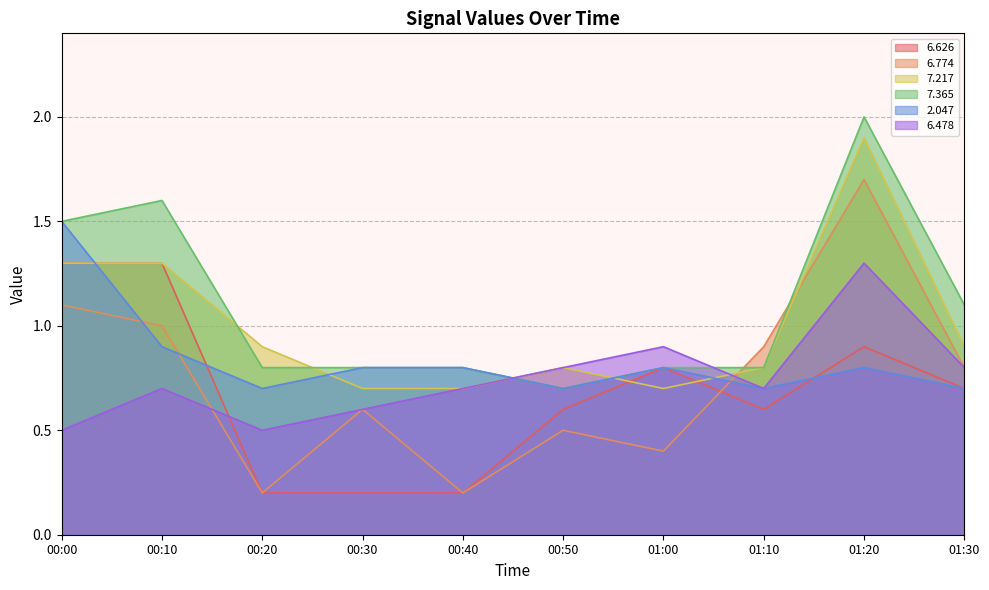

What is the value of the   6.626 point at the 10th from the left?

0.7